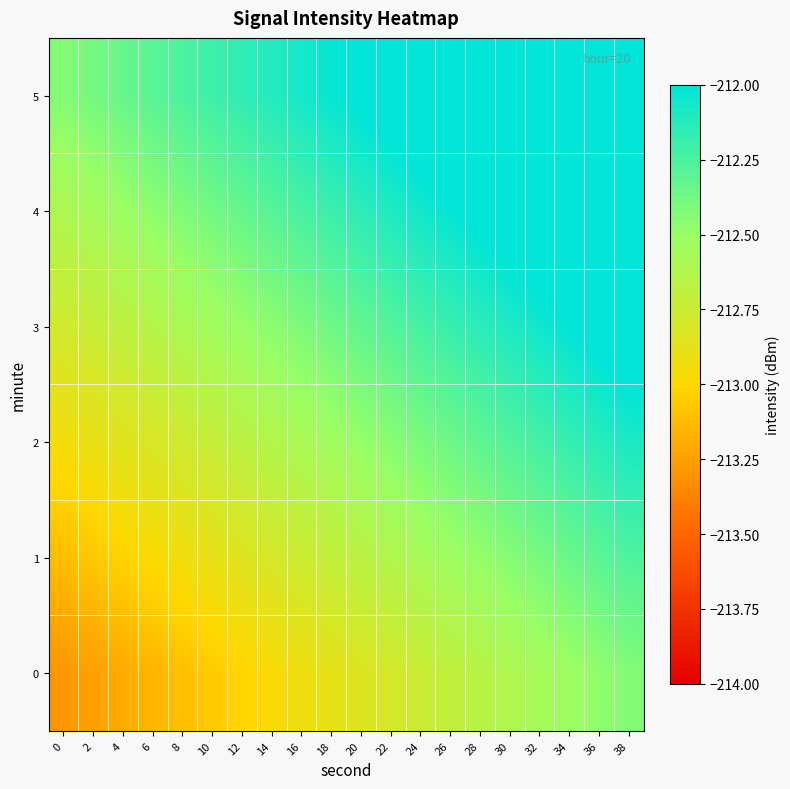

Reading right to left, list all the values displayed in this chart.

0: 38=-212.4	36=-212.5	34=-212.5	32=-212.6	30=-212.6	28=-212.7	26=-212.7	24=-212.7	22=-212.8	20=-212.8	18=-212.9	16=-212.9	14=-213.0	12=-213.0	10=-213.1	8=-213.1	6=-213.2	4=-213.2	2=-213.2	0=-213.3
1: 38=-212.3	36=-212.3	34=-212.3	32=-212.4	30=-212.4	28=-212.5	26=-212.5	24=-212.6	22=-212.6	20=-212.7	18=-212.7	16=-212.8	14=-212.8	12=-212.8	10=-212.9	8=-212.9	6=-213.0	4=-213.0	2=-213.1	0=-213.1
2: 38=-212.1	36=-212.1	34=-212.2	32=-212.2	30=-212.3	28=-212.3	26=-212.4	24=-212.4	22=-212.4	20=-212.5	18=-212.5	16=-212.6	14=-212.6	12=-212.7	10=-212.7	8=-212.8	6=-212.8	4=-212.9	2=-212.9	0=-212.9
3: 38=-211.9	36=-212.0	34=-212.0	32=-212.1	30=-212.1	28=-212.1	26=-212.2	24=-212.2	22=-212.3	20=-212.3	18=-212.4	16=-212.4	14=-212.5	12=-212.5	10=-212.5	8=-212.6	6=-212.6	4=-212.7	2=-212.7	0=-212.8
4: 38=-211.7	36=-211.8	34=-211.8	32=-211.9	30=-211.9	28=-212.0	26=-212.0	24=-212.1	22=-212.1	20=-212.2	18=-212.2	16=-212.2	14=-212.3	12=-212.3	10=-212.4	8=-212.4	6=-212.5	4=-212.5	2=-212.6	0=-212.6
5: 38=-211.6	36=-211.6	34=-211.7	32=-211.7	30=-211.8	28=-211.8	26=-211.8	24=-211.9	22=-211.9	20=-212.0	18=-212.0	16=-212.1	14=-212.1	12=-212.2	10=-212.2	8=-212.3	6=-212.3	4=-212.3	2=-212.4	0=-212.4